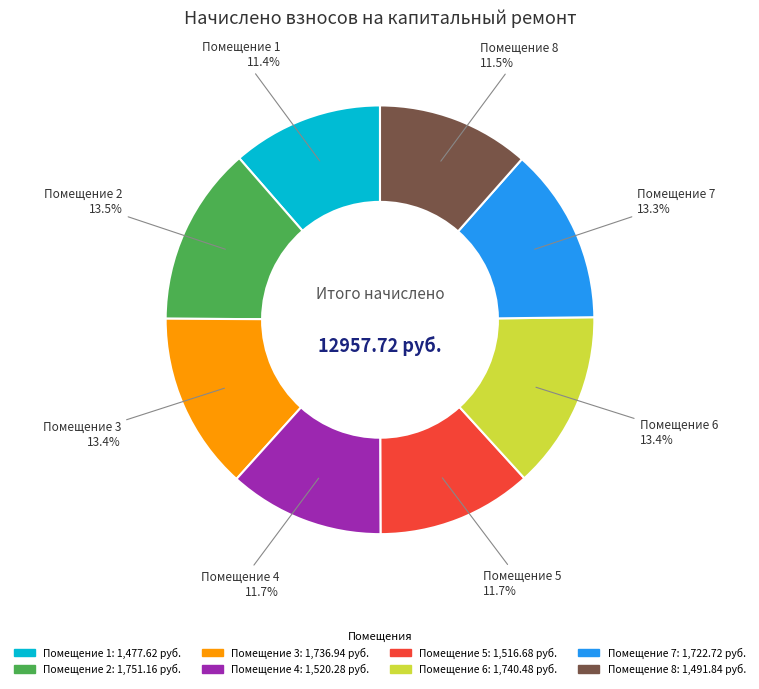

Does any single category account for the majority?

No